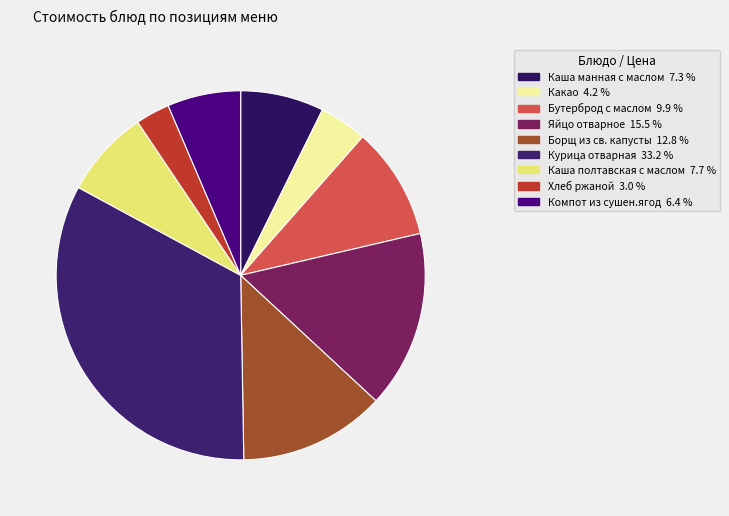

Count the number of slices in the pie.

9